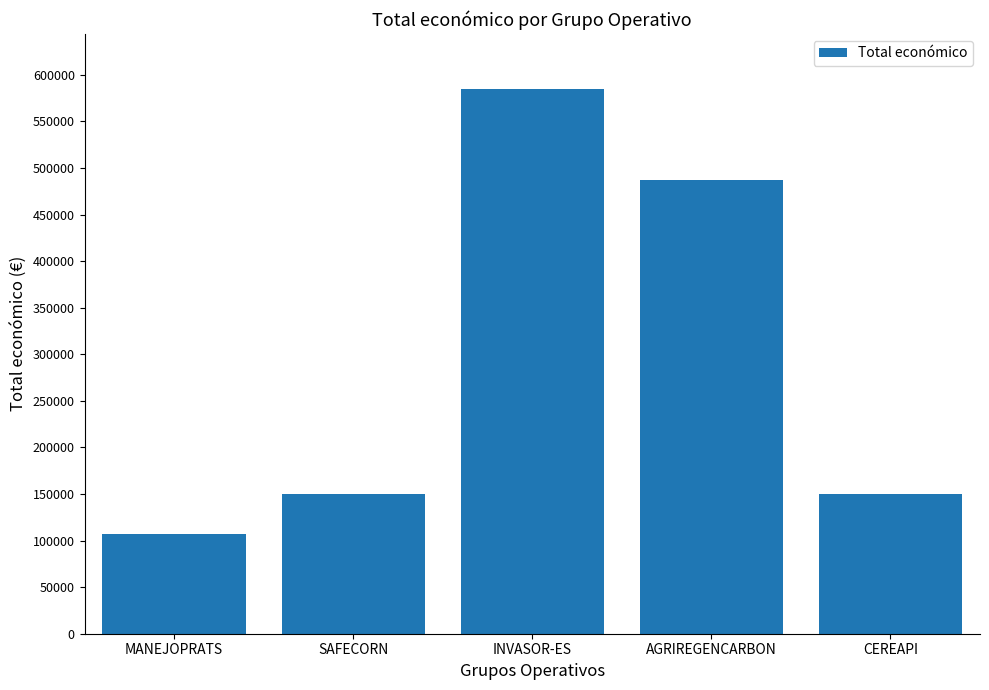

What is the label of the 2nd bar from the right?

AGRIREGENCARBON